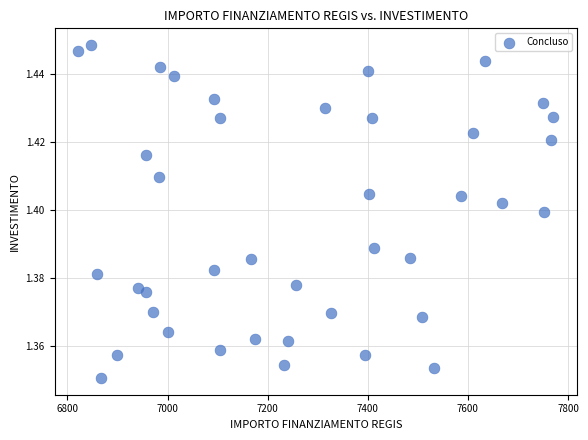

What is the range of X values (max minus min)?

949.3